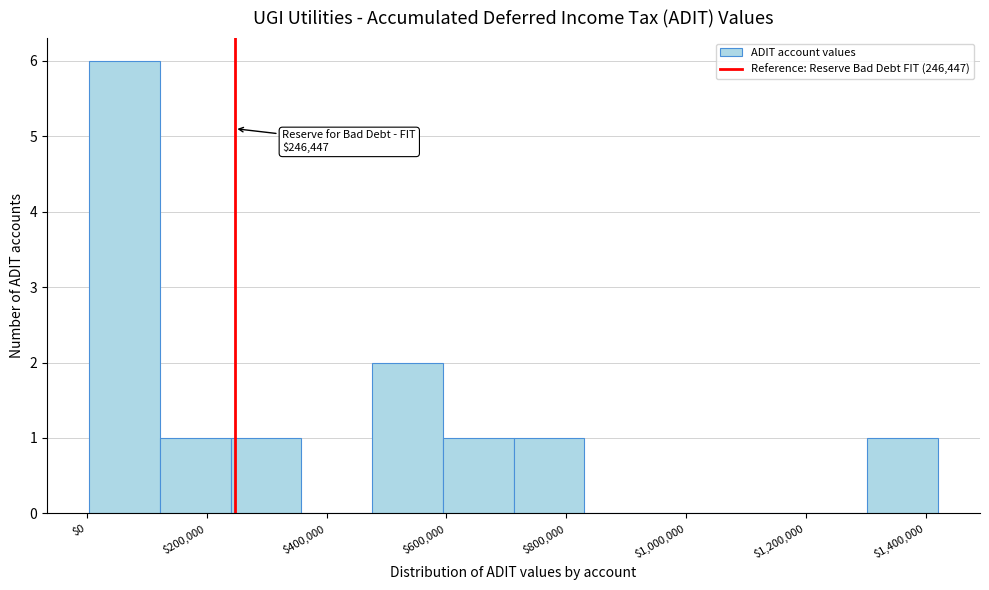

Over which range of the x-axis is the bar tallest?

0 to 120000